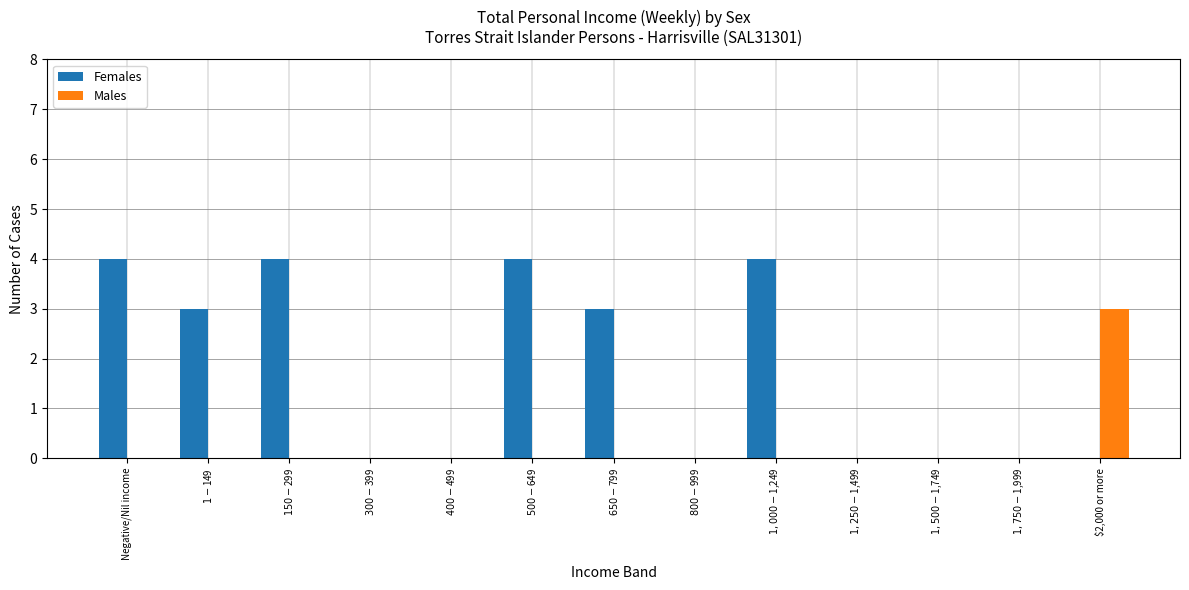

How many groups of bars are there?

13